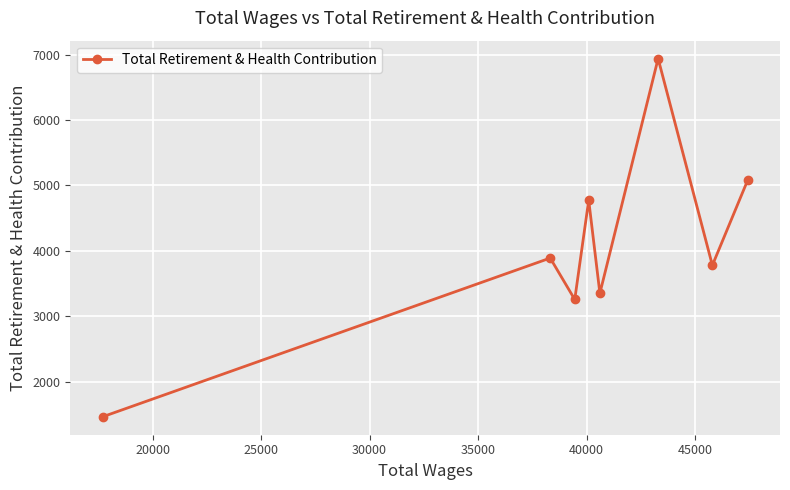

Reading left to right, transcribe all the data shown in this chart.

1460	3889	3255	4774	3350	6941	3778	5082